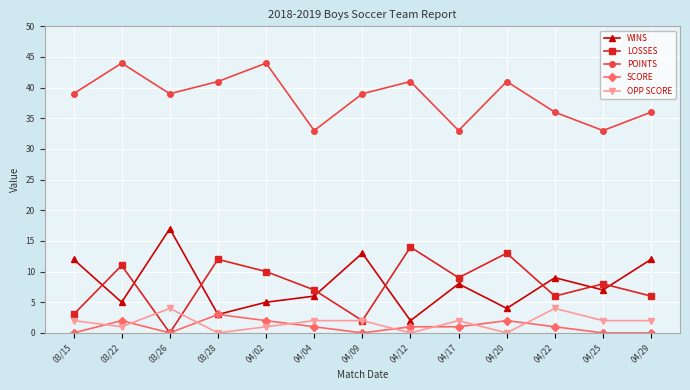

Reading left to right, what are all the values shown in this chart?

WINS: 12	5	17	3	5	6	13	2	8	4	9	7	12
LOSSES: 3	11	0	12	10	7	2	14	9	13	6	8	6
POINTS: 39	44	39	41	44	33	39	41	33	41	36	33	36
SCORE: 0	2	0	3	2	1	0	1	1	2	1	0	0
OPP SCORE: 2	1	4	0	1	2	2	0	2	0	4	2	2